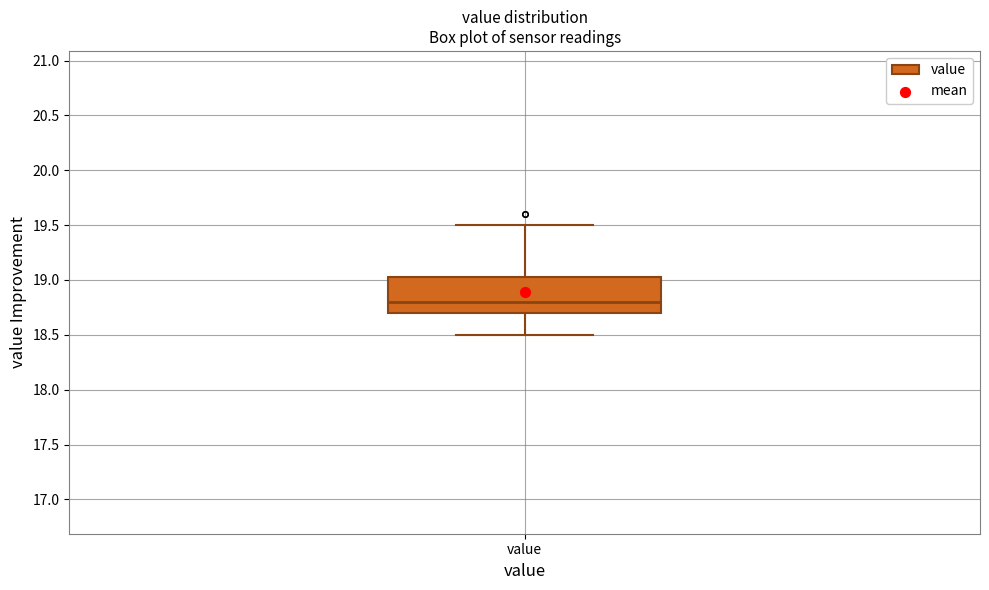

Read this box plot against the y-axis: the position of the median line, the range covered by the box, and the ends of both whiskers. The values are not printed on the chart, so give them approximately, as read against the axis.

median 18.80, box 18.70 to 19.05, whiskers 18.50 to 19.50